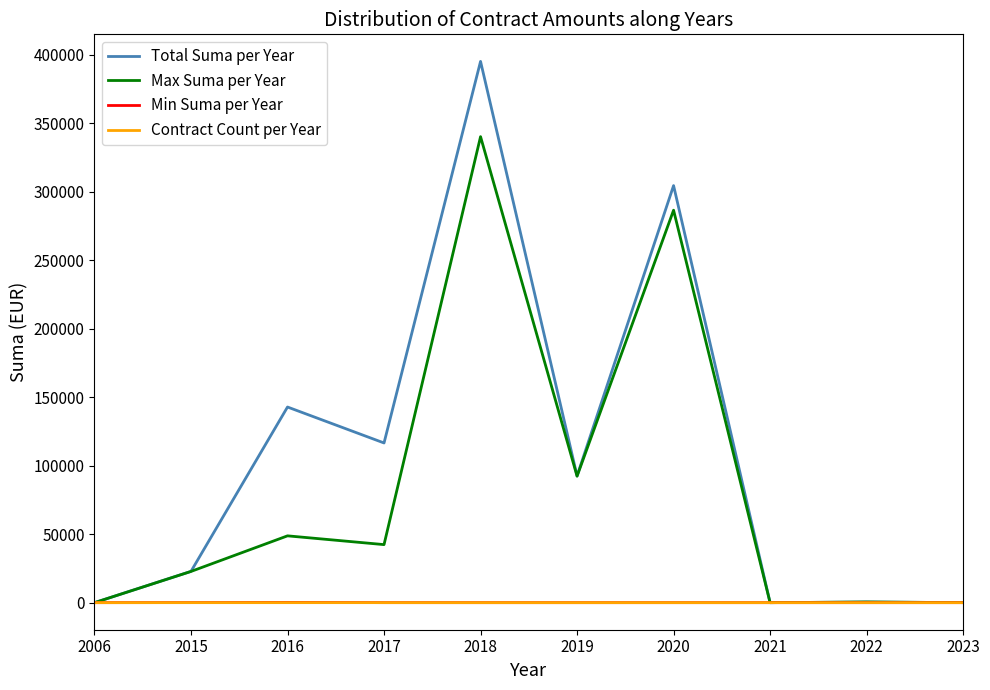

What is the difference between the maximum and minimum values in the Total Suma per Year series?

395306.4